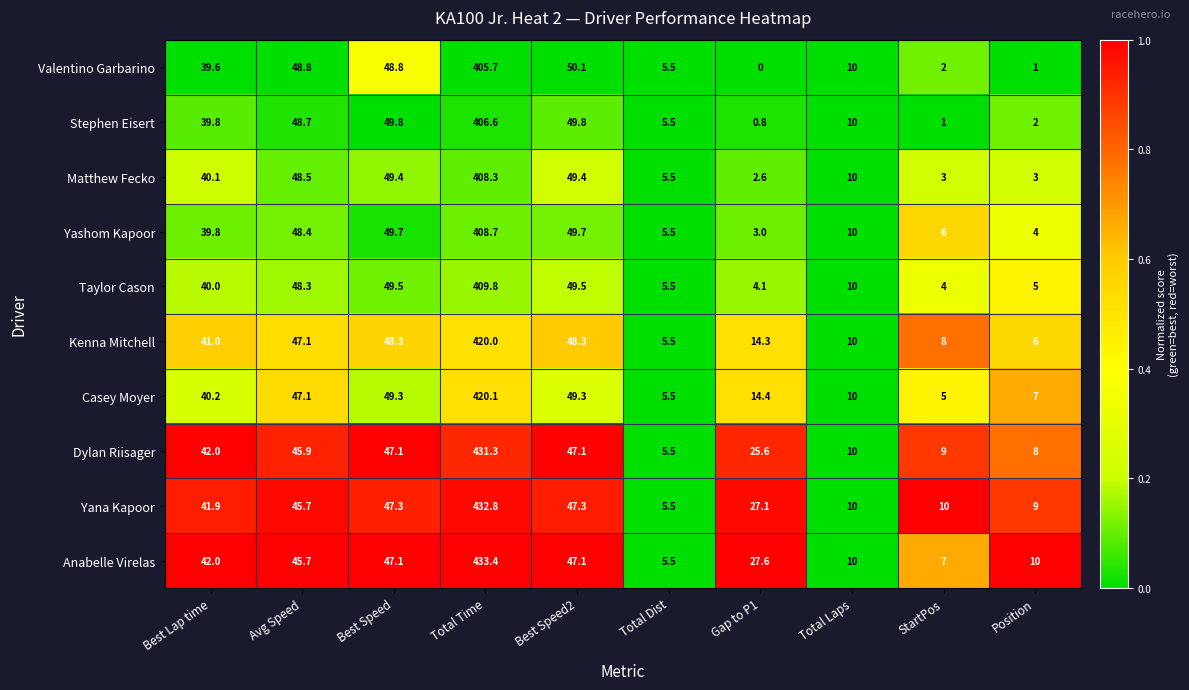

The Anabelle Virelas series shows 27.6 at Gap to P1. True or false?

True